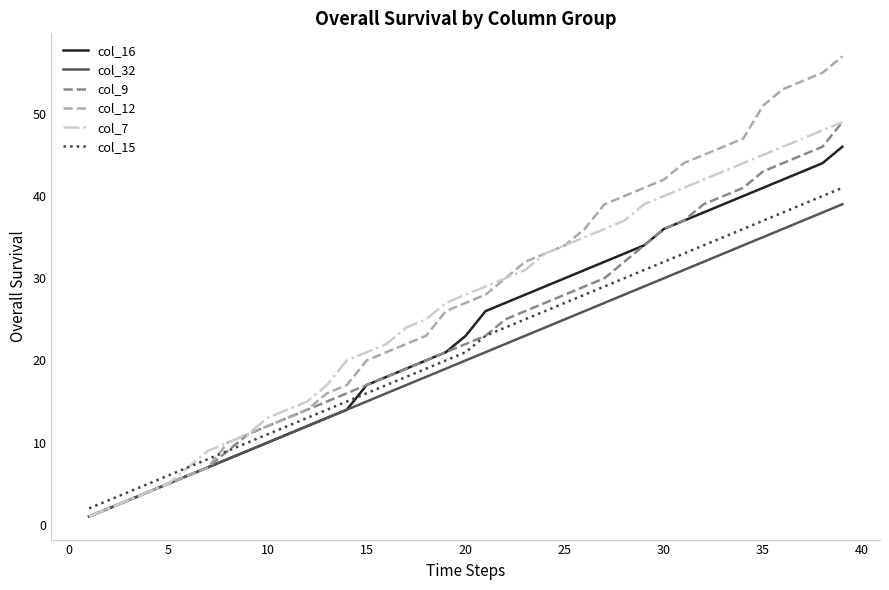

Which series has the widest spread of values?

col_12